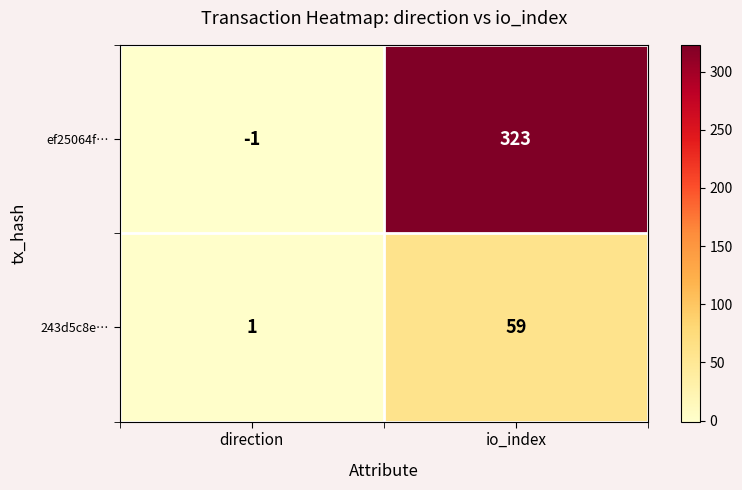

Is the value of ef25064f… at direction greater than the value of 243d5c8e… at direction?

No